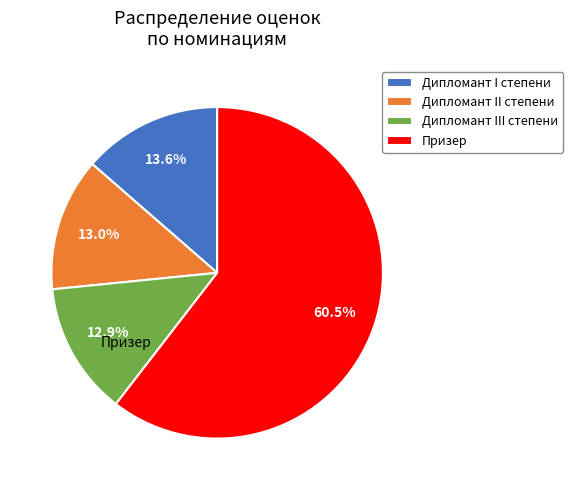

What portion of the pie excludes Дипломант II степени?

87.0%